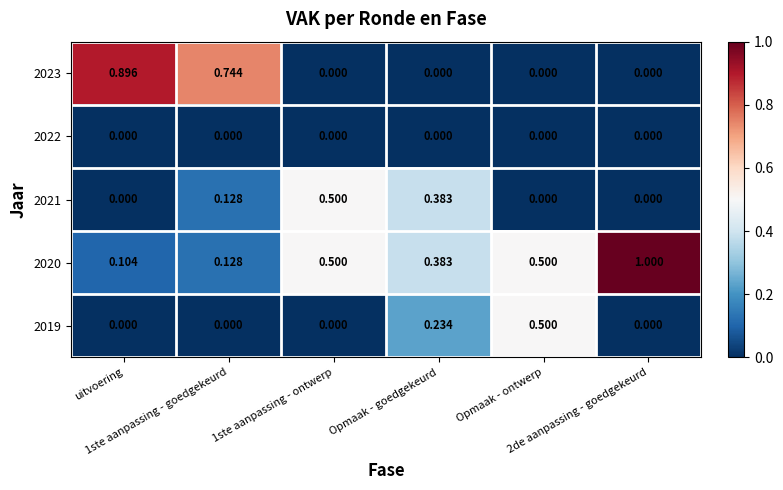

How many values in the 2021 series exceed 0?

3